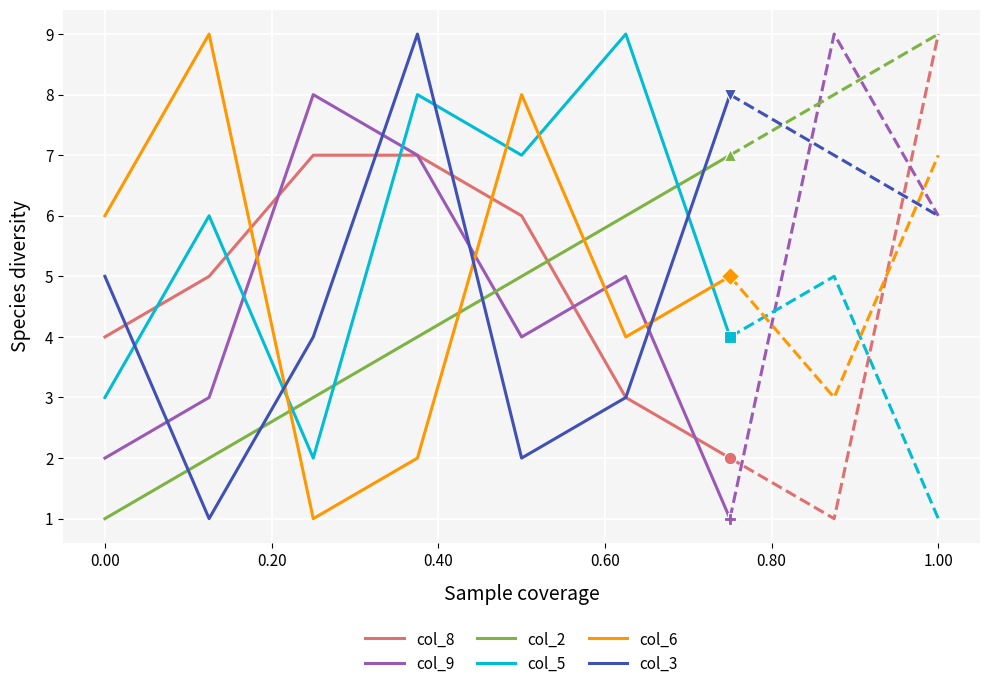

Which series ends up on top after the final intersection of col_8 and col_5?

col_5